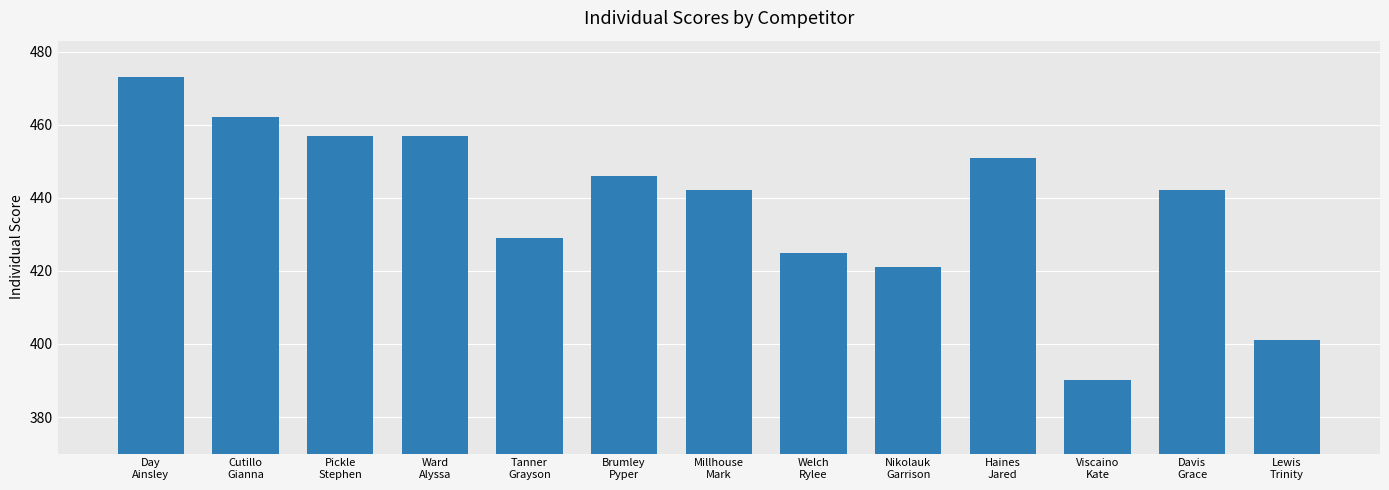

What position from the left is Pickle
Stephen?

3